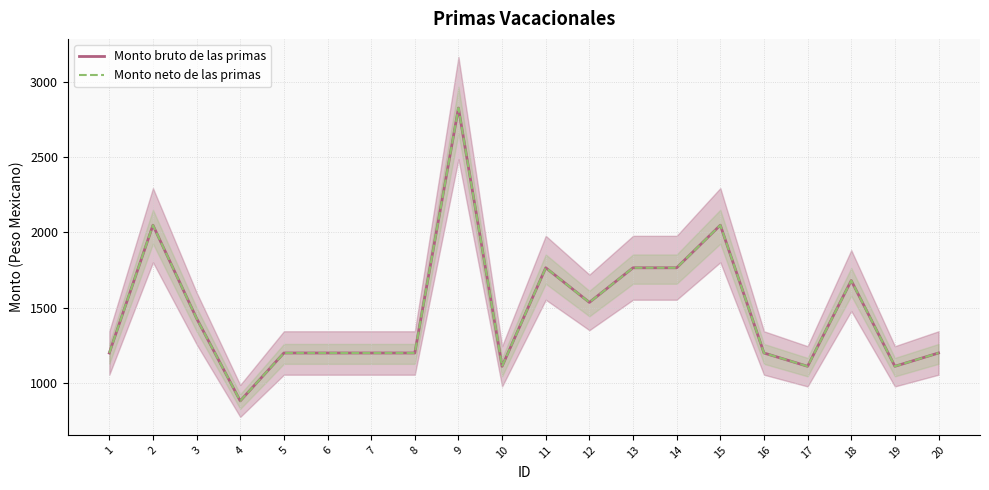

What is the minimum value for Monto bruto de las primas?

882.9